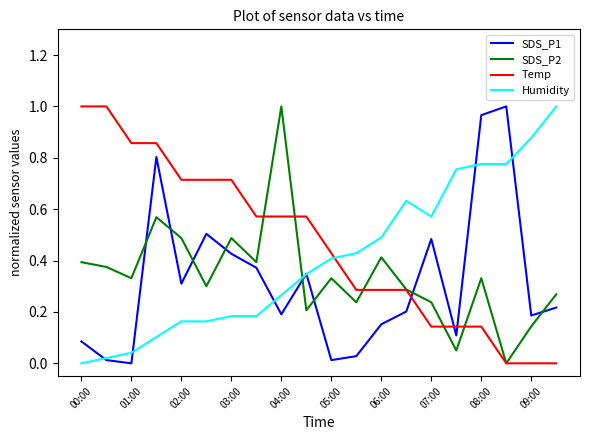

Which series has the largest total across all categories?

Temp